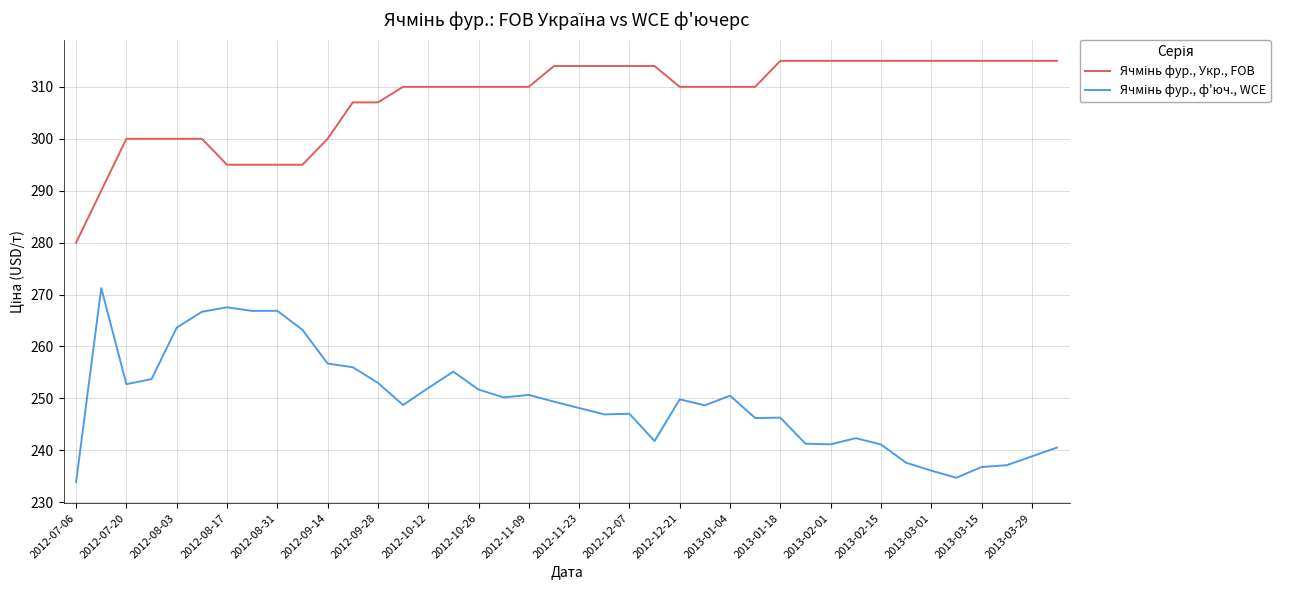

What is the maximum value shown in the chart?

315.0